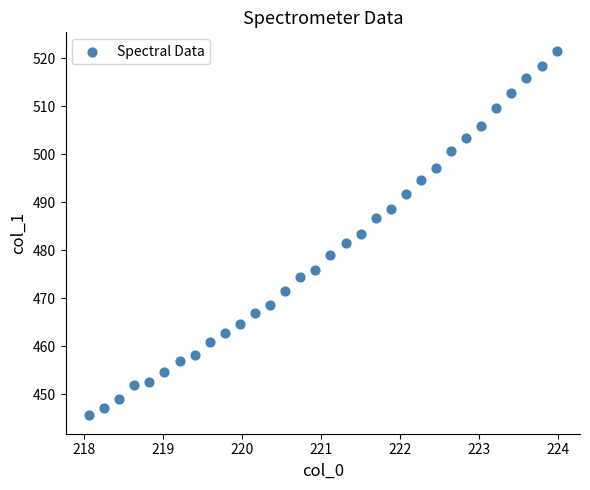

What is the range of X values (max minus min)?

5.9